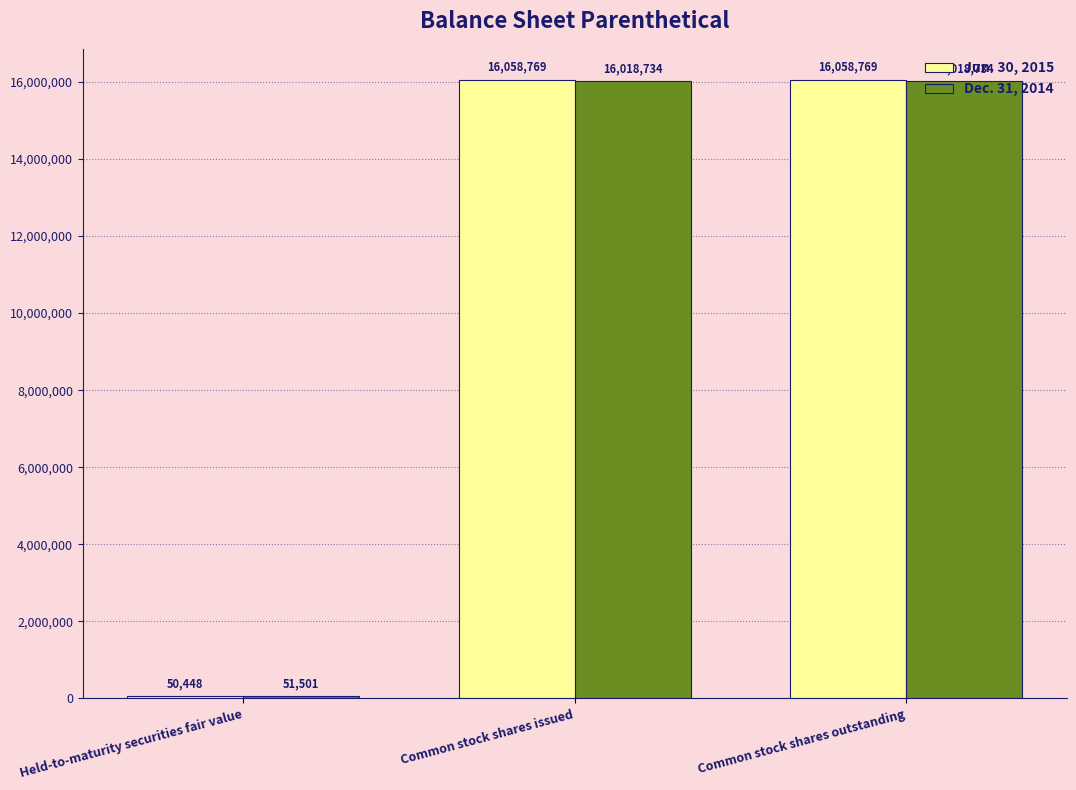

The Dec. 31, 2014 series shows 16018734 at Common stock shares issued. True or false?

True